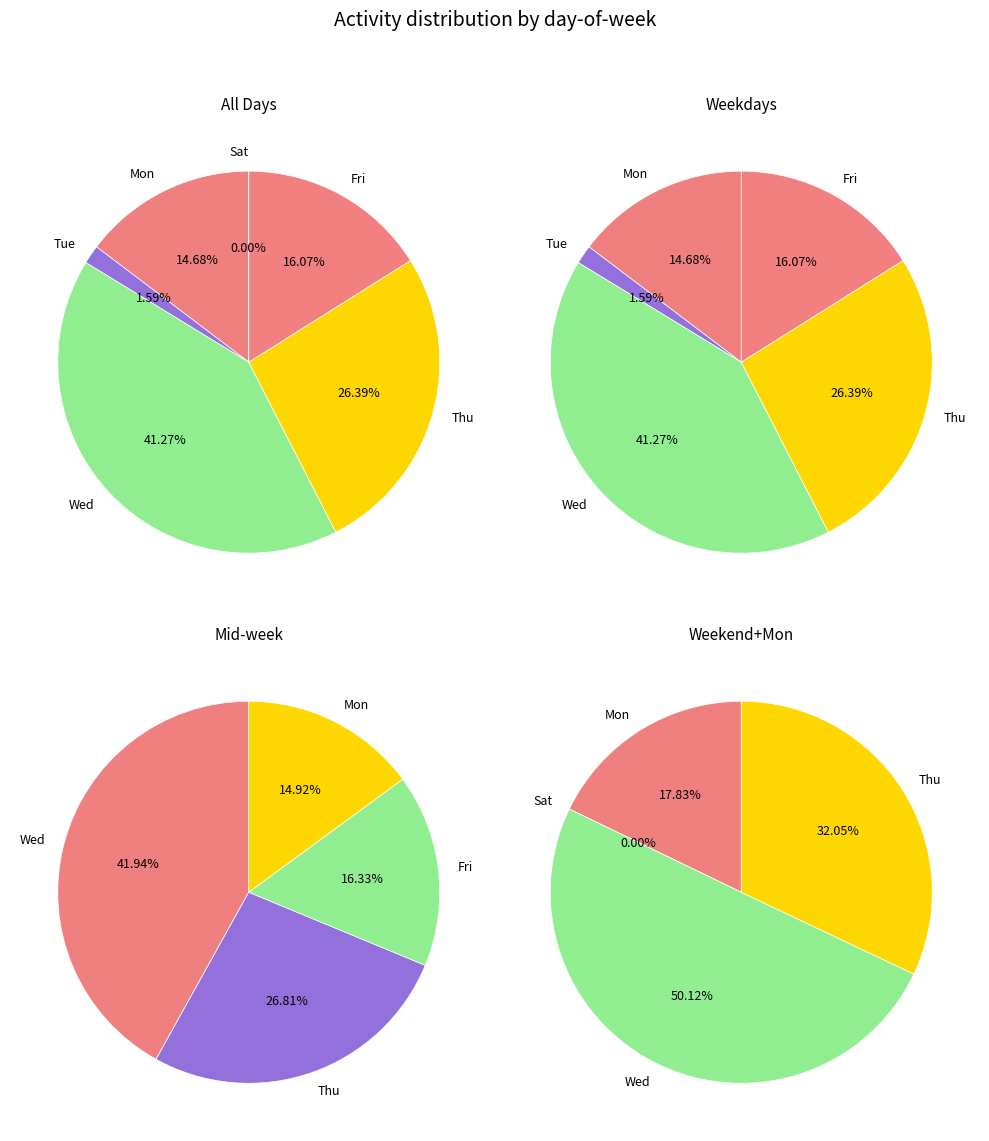

Count the number of slices in the pie.

6